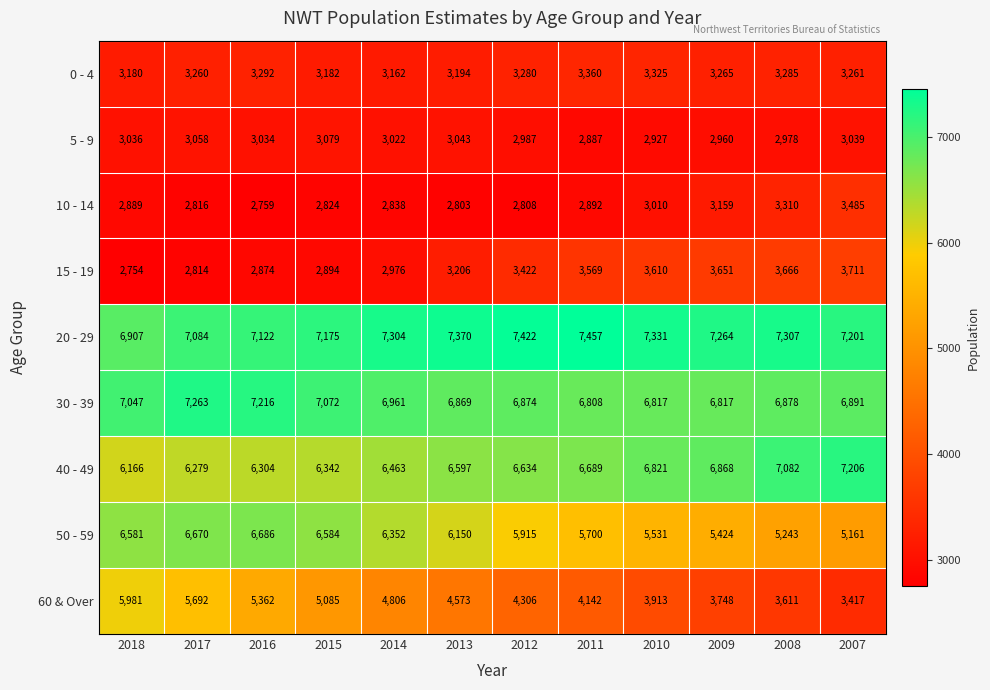

What is the difference between the 60 & Over values at 2009 and 2007?

331